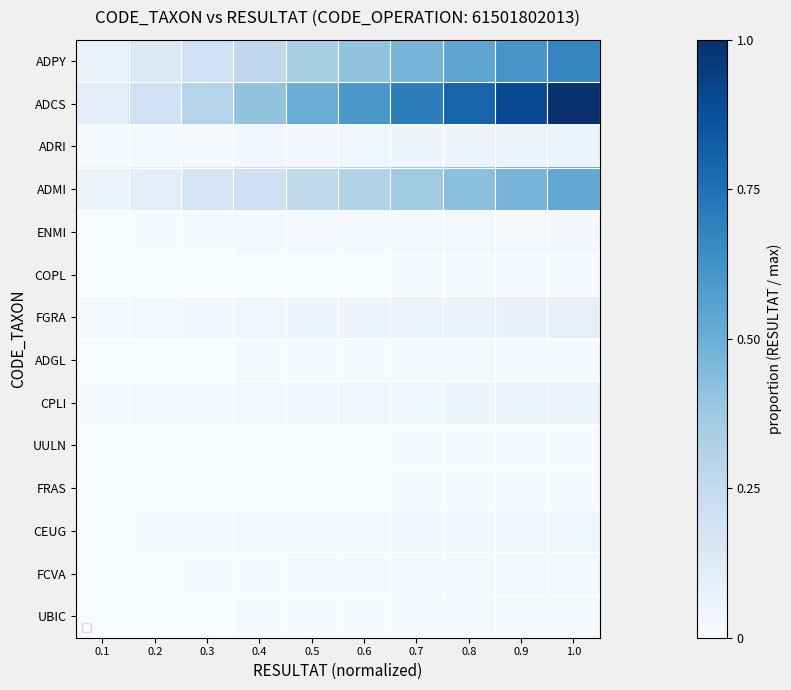

Which label corresponds to the largest value in the chart?

1.0